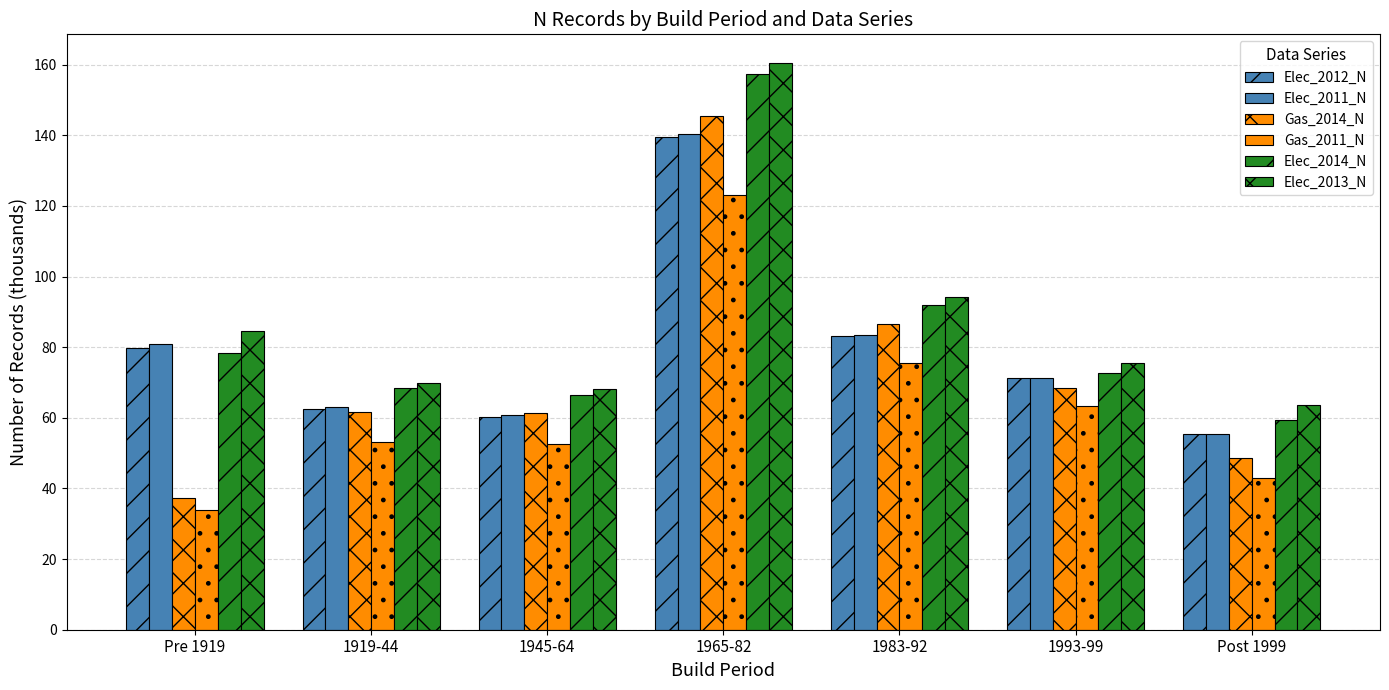

What is the label of the 5th bar from the left?

1983-92